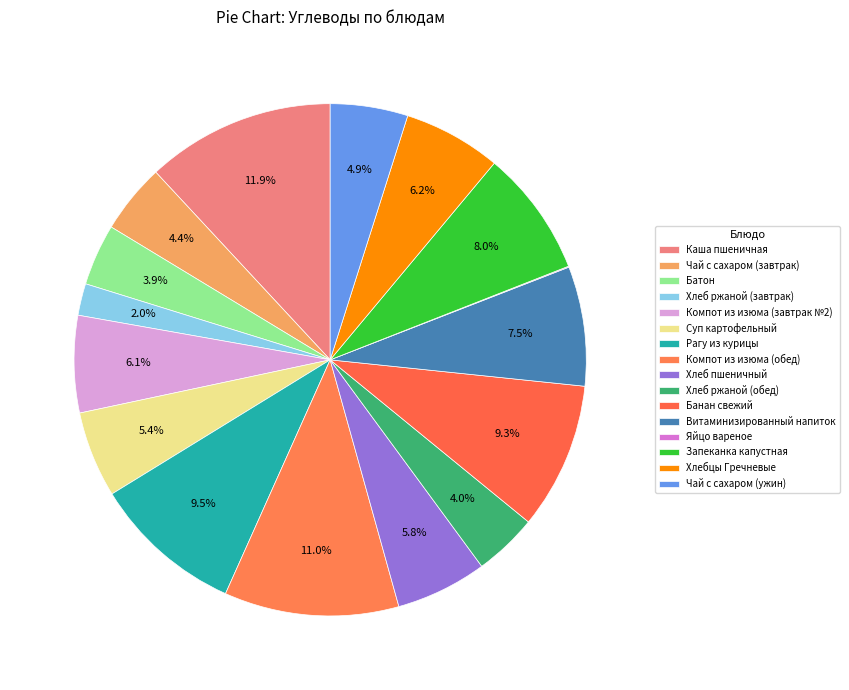

To the nearest percent, what percentage of the pie is Хлебцы Гречневые?

6%